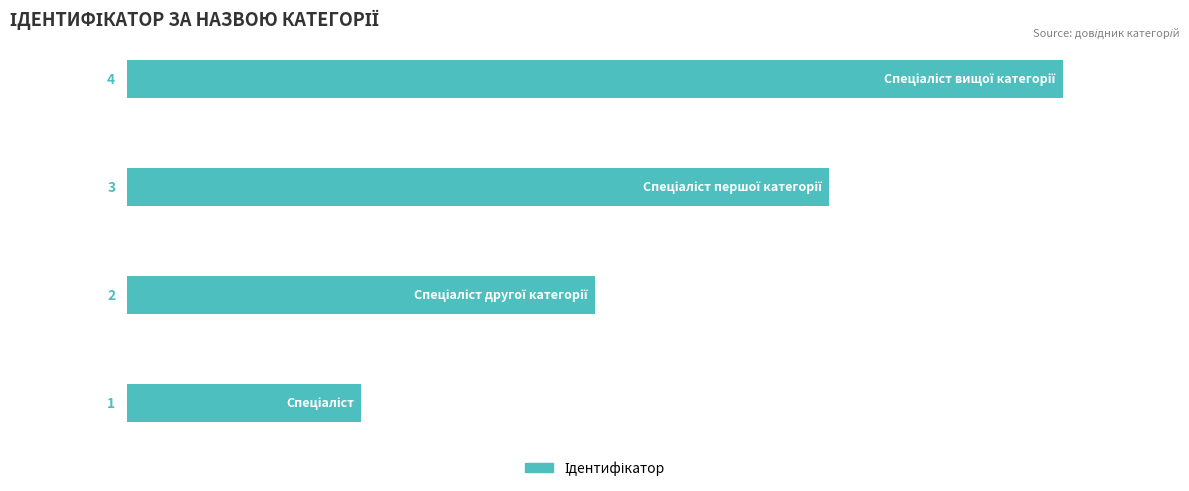

What is the difference between the maximum and minimum values?

3